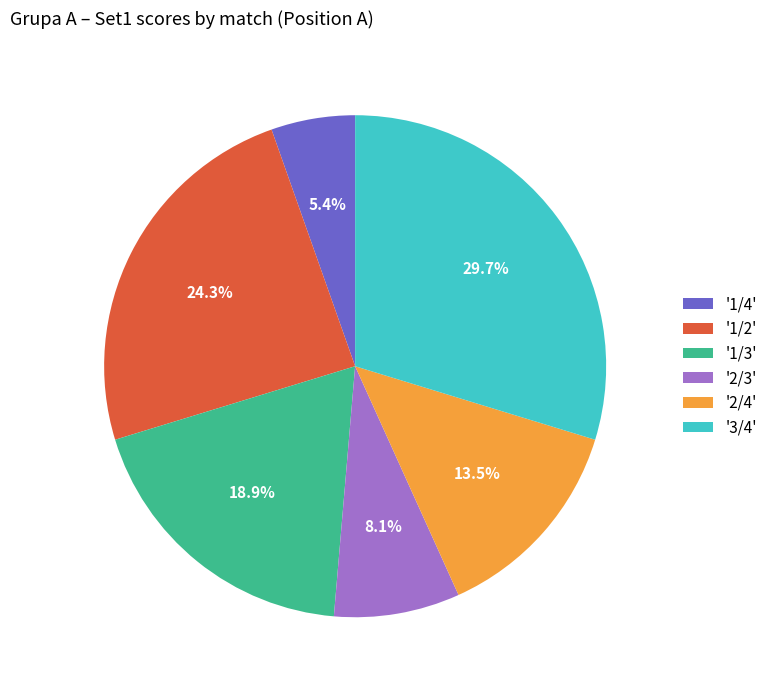

Is there any slice that represents more than half of the pie?

No